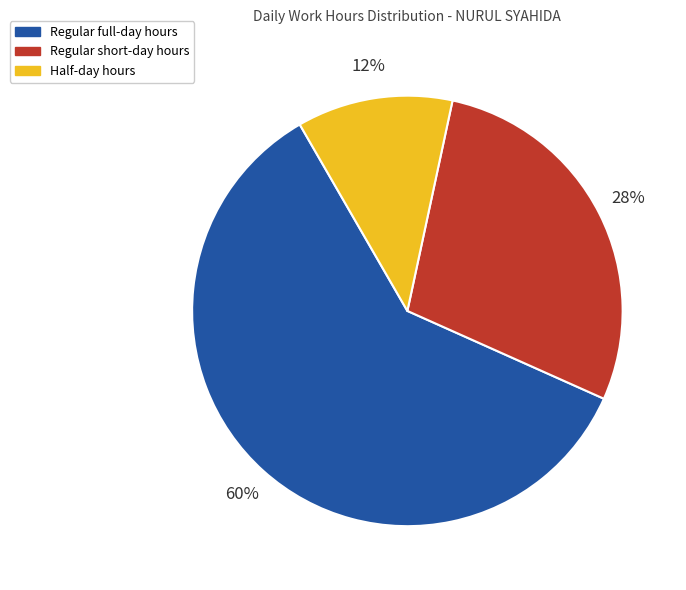

Is it true that Half-day hours is 12% of the pie?

True